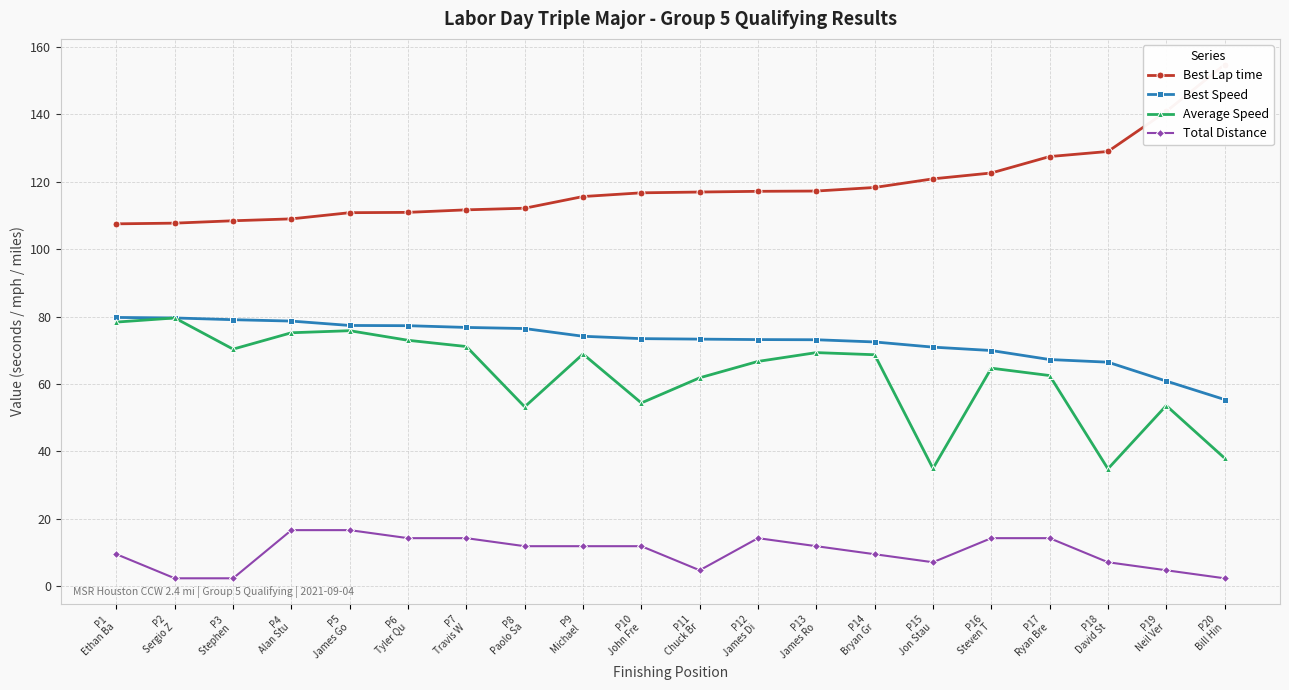

What is the difference between the highest and lowest values at P4
Alan Stu?

92.3